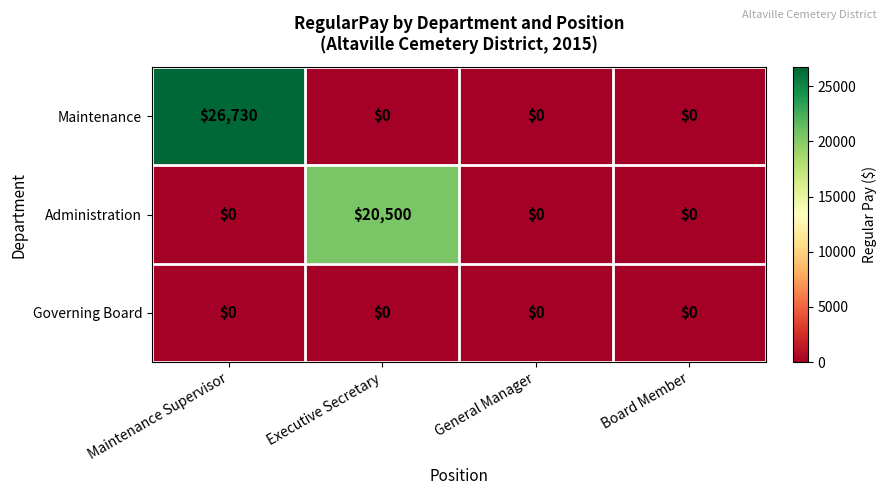

Rank the series by their average value, from highest to lowest.

Maintenance, Administration, Governing Board